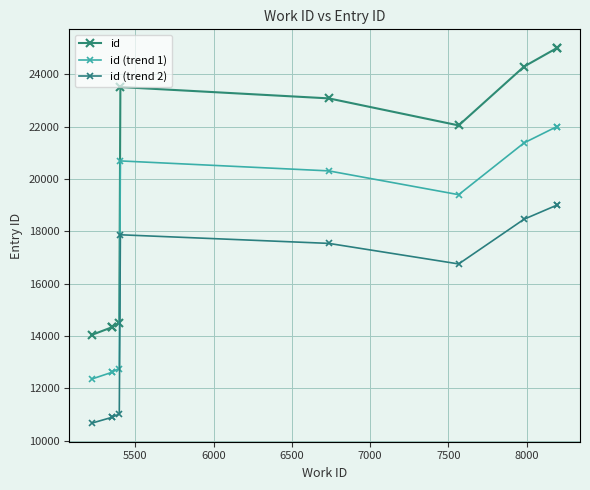

Reading right to left, transcribe all the data shown in this chart.

id: 25006.0	25005.0	24300.0	22051.0	23084.0	23517.0	14504.0	14354.0	14342.0	14056.0
id (trend 1): 22005.3	22004.4	21384.0	19404.9	20313.9	20695.0	12763.5	12631.5	12621.0	12369.3
id (trend 2): 19004.6	19003.8	18468.0	16758.8	17543.8	17872.9	11023.0	10909.0	10899.9	10682.6